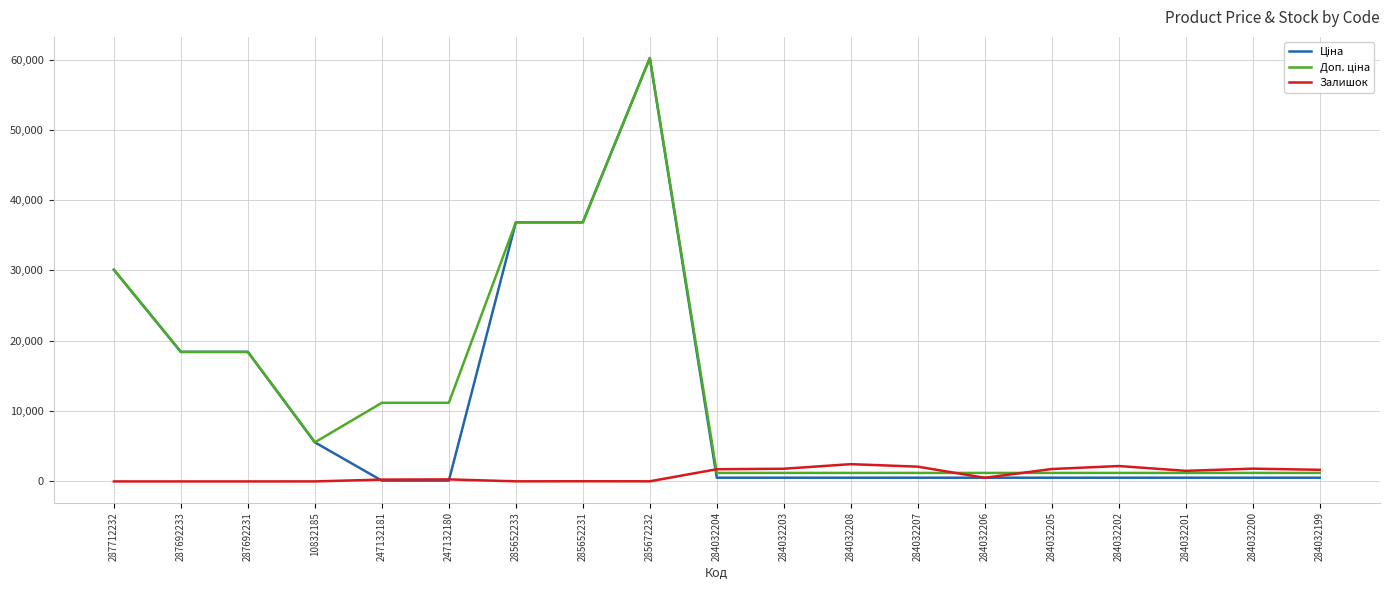

What is the sum of the Залишок values at 284032203 and 284032208?

4261.0